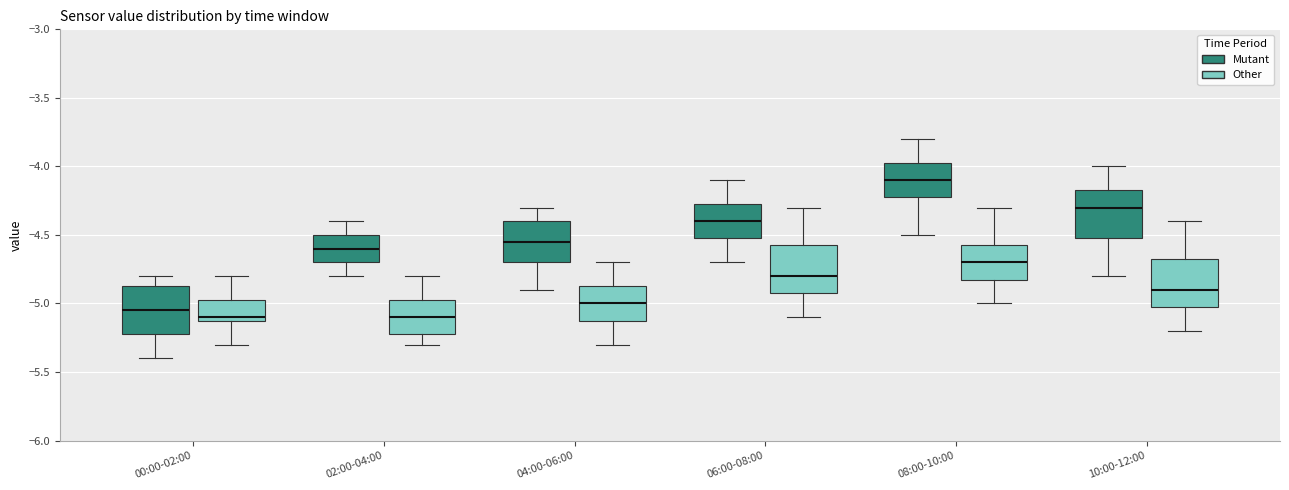

Where does the upper whisker of the box for 10:00-12:00 (Mutant) end on the y-axis? The values are not printed on the chart, so give them approximately, as read against the axis.

-4.00